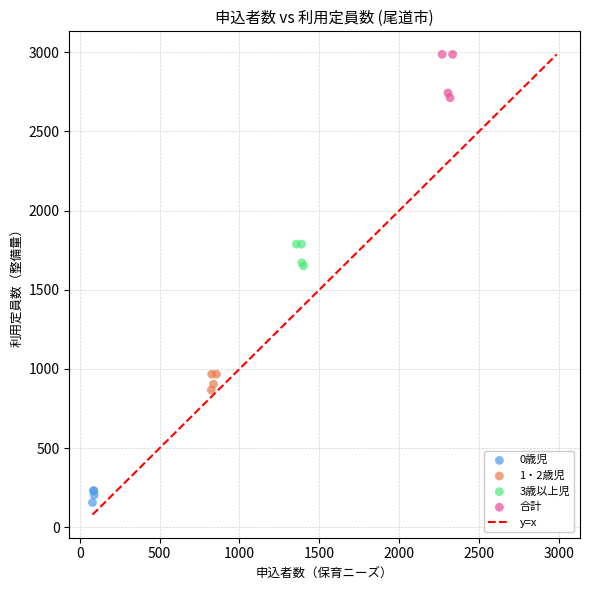

Which series has the largest Y range (max minus min)?

合計